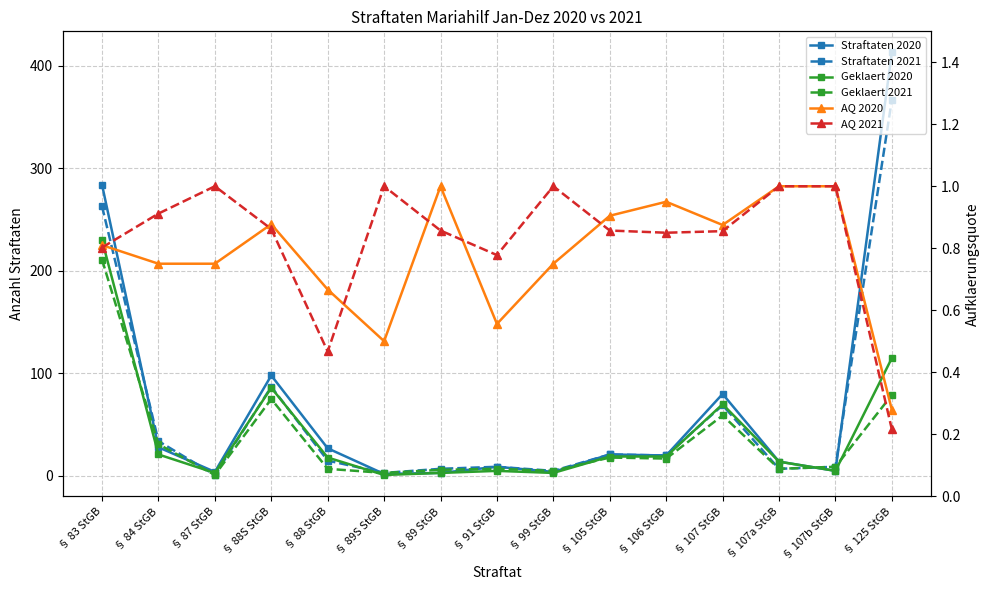

What is the total value across all series at § 106 StGB?

77.8